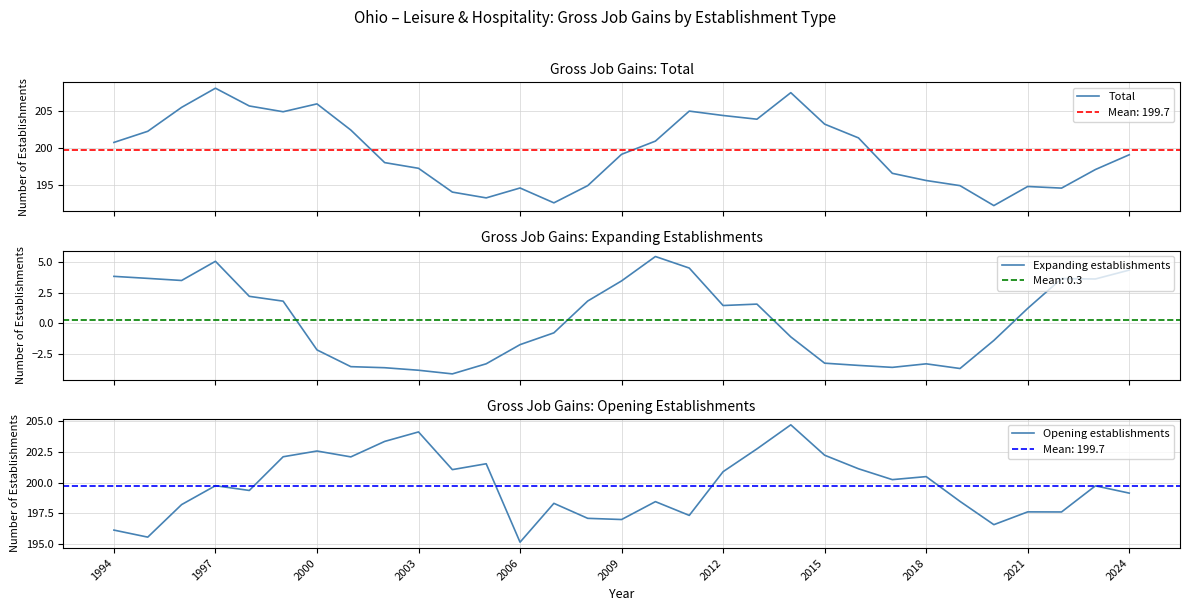

What is the approximate value of Opening establishments at 2012?

200.9